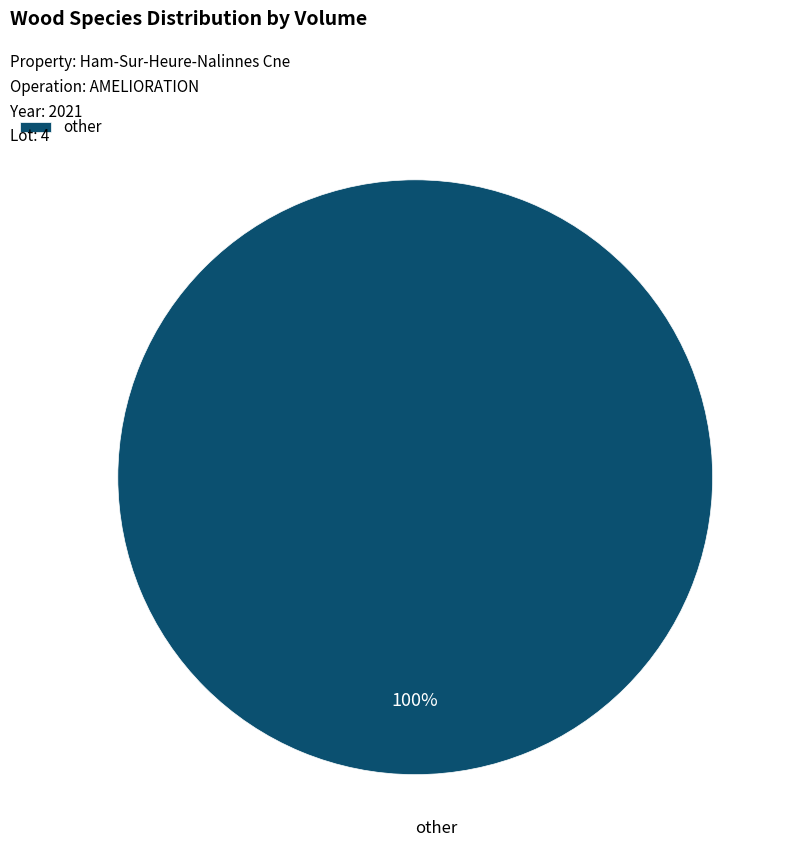

Is it true that other is 100% of the pie?

True